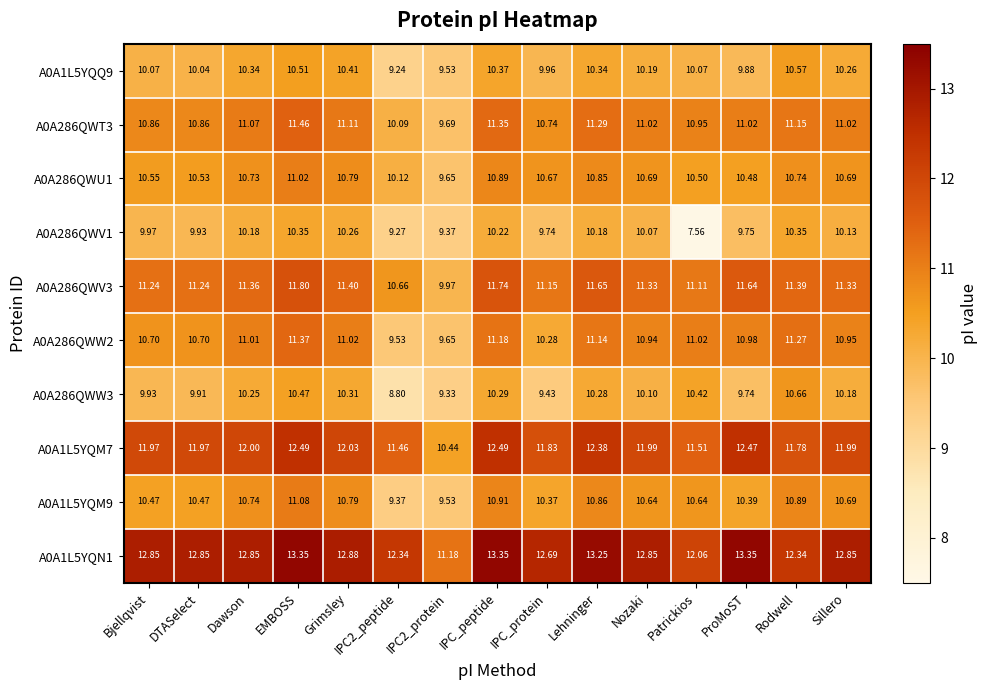

At which label does A0A1L5YQN1 first exceed 12?

Bjellqvist